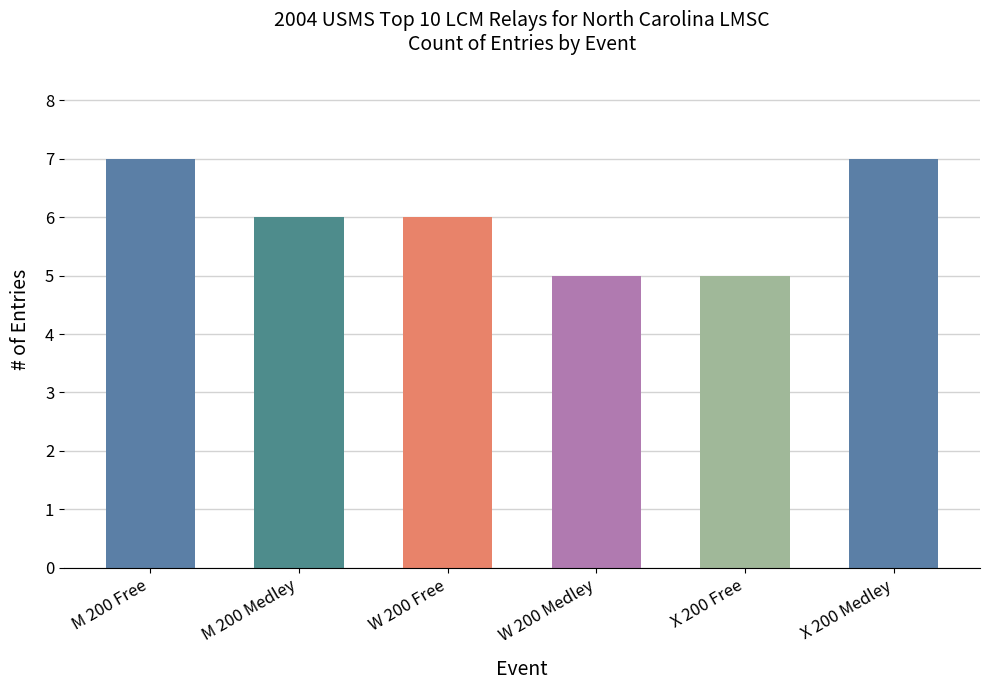

The value at W 200 Medley is 5. True or false?

True